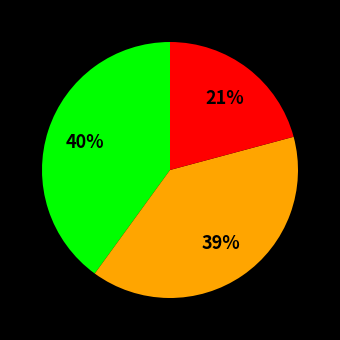

To the nearest percent, what is the difference between the largest and smallest slice percentages?

19%